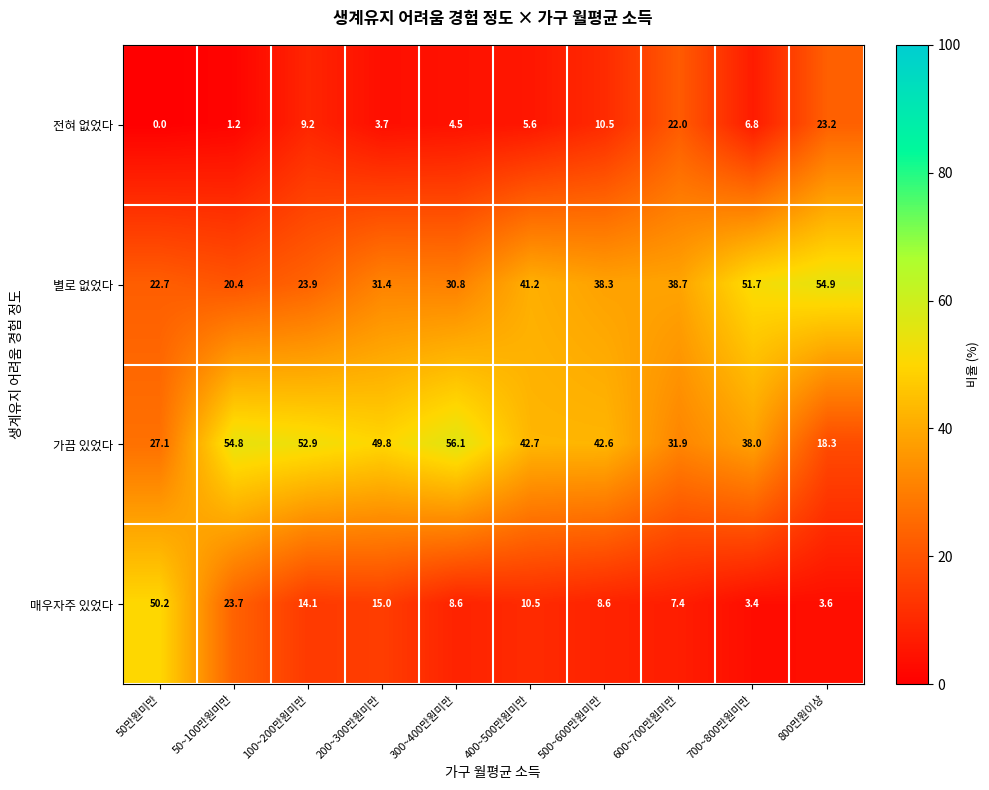

Rank the series by their average value, from highest to lowest.

가끔 있었다, 별로 없었다, 매우자주 있었다, 전혀 없었다